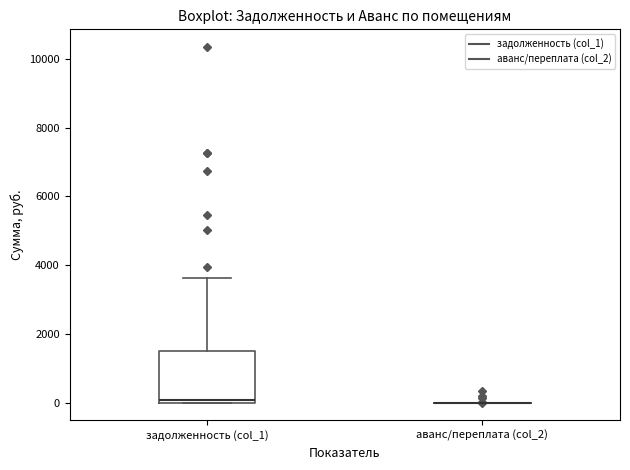

Reading left to right, read every box against the y-axis: the position of its median line, the range the box covers, and the ends of its whiskers. The values are not printed on the chart, so give them approximately, as read against the axis.

задолженность (col_1): median 0 (just above the box's lower edge), box 0 to 1400, whiskers 0 to 3600
аванс/переплата (col_2): box collapsed to a line at 0, whiskers 0 to 0